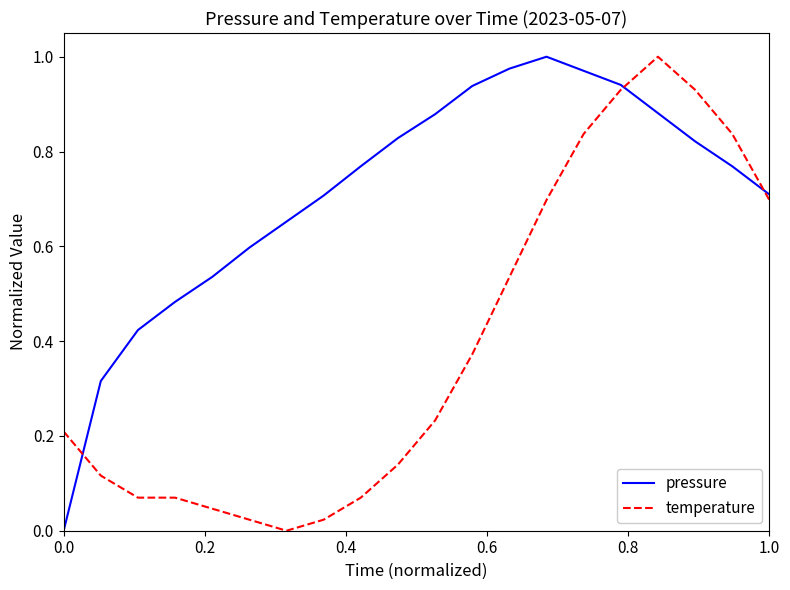

Rank the series by their average value, from lowest to highest.

temperature, pressure